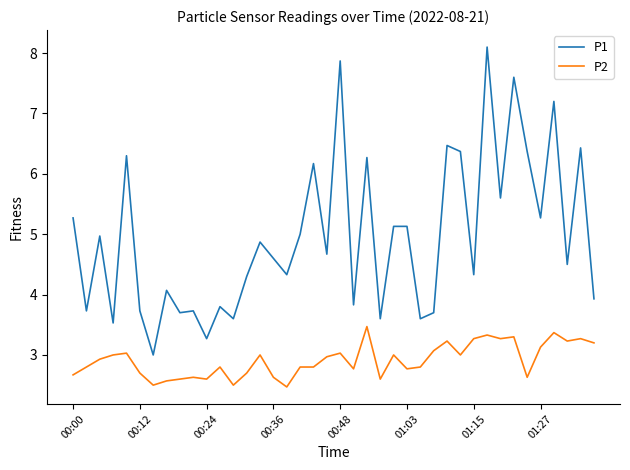

Which series has the largest total across all categories?

P1